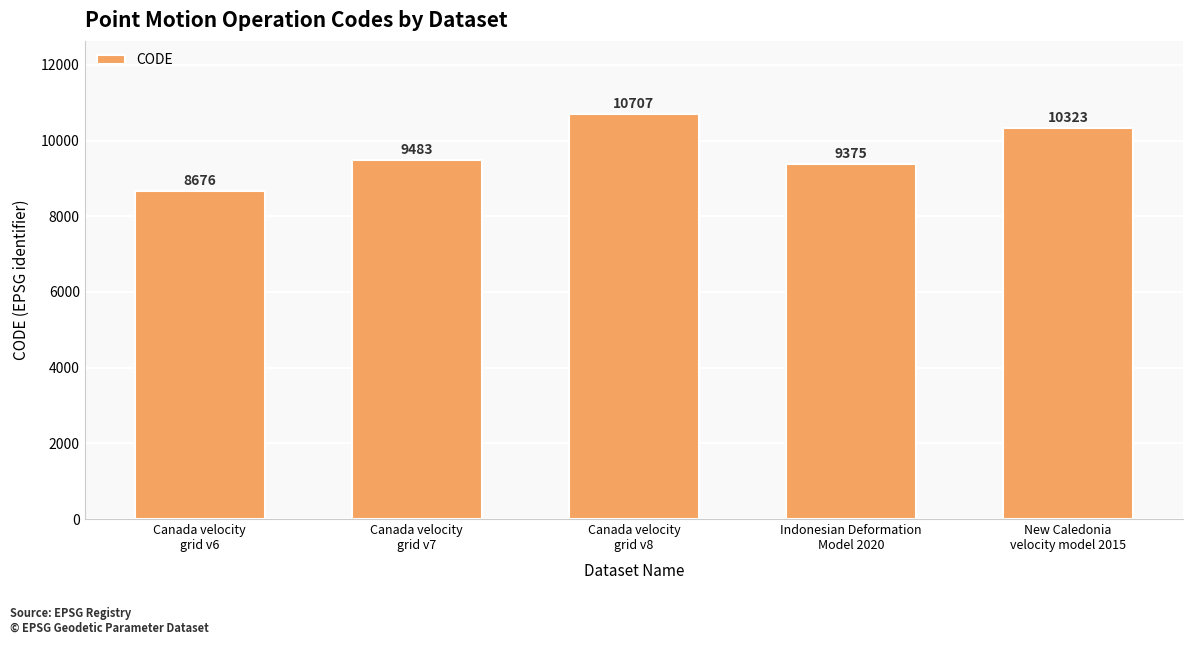

Rank the categories by value from lowest to highest.

Canada velocity
grid v6, Indonesian Deformation
Model 2020, Canada velocity
grid v7, New Caledonia
velocity model 2015, Canada velocity
grid v8